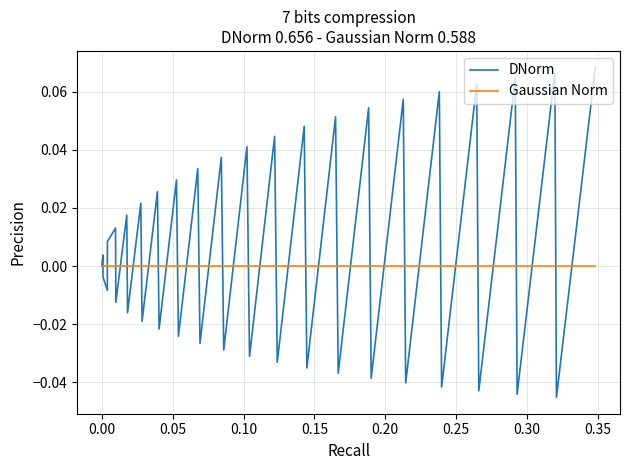

Rank the series by their maximum value, from highest to lowest.

DNorm, Gaussian Norm